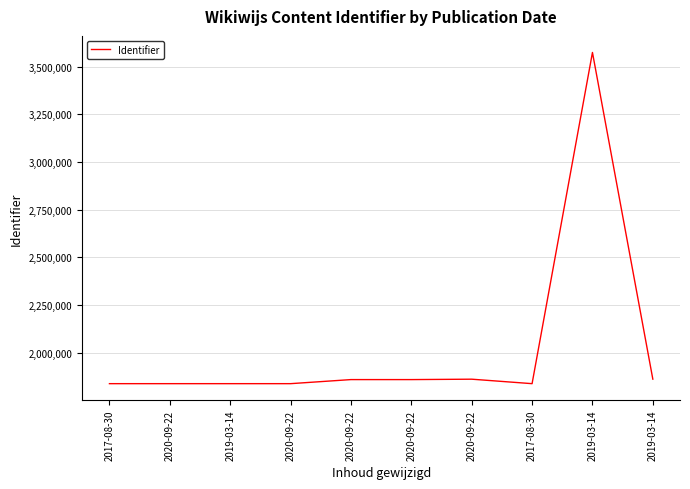

Where is the data nearest to the value 2706489?

2019-03-14